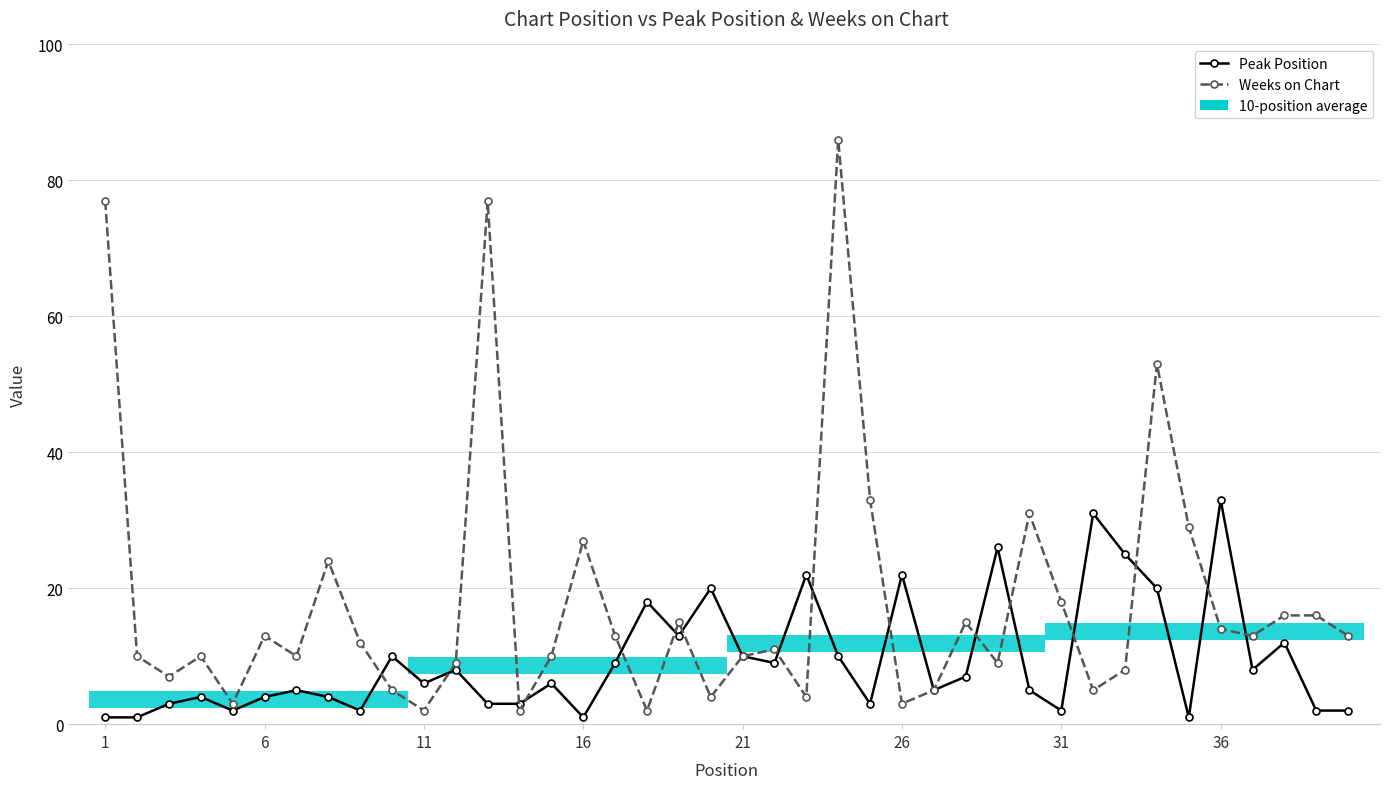

At how many categories does at least one series exceed 43?

4